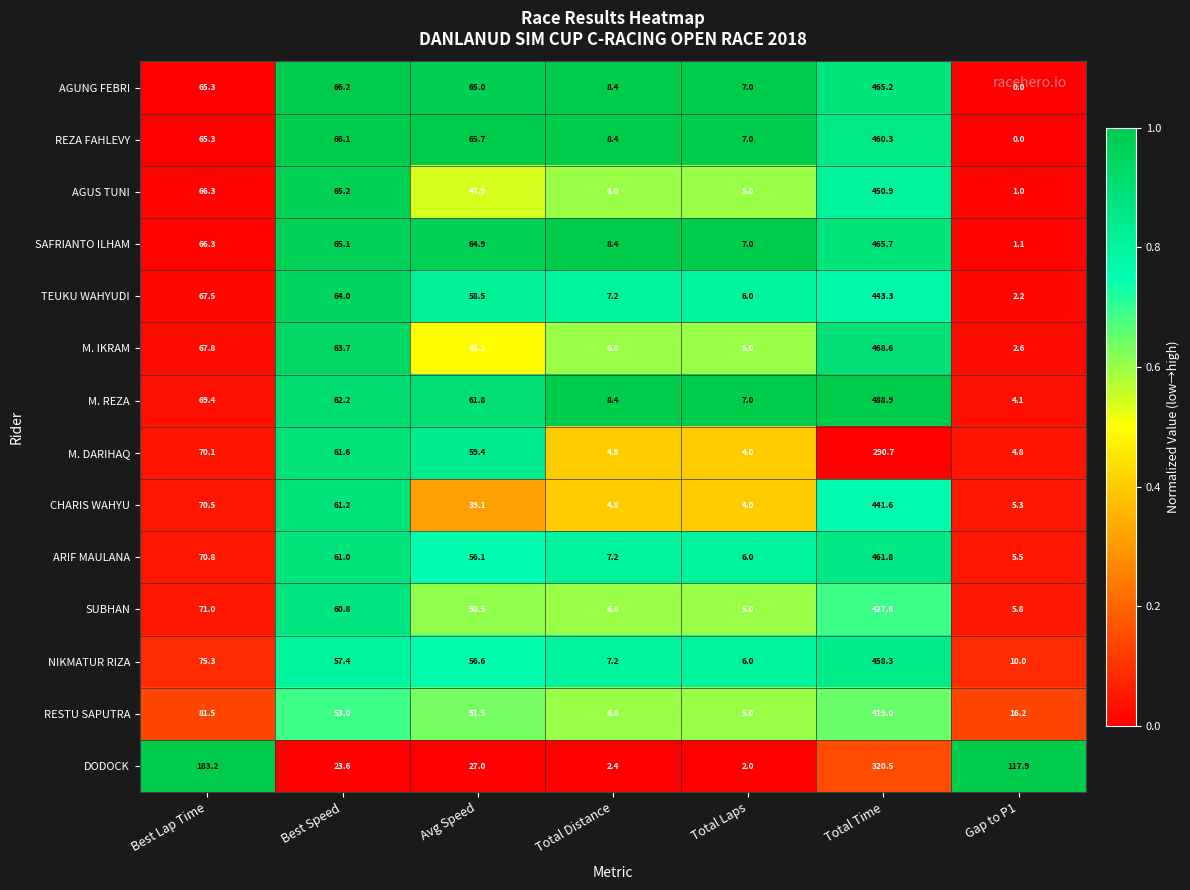

List the series in order of their peak value, highest first.

M. REZA, M. IKRAM, SAFRIANTO ILHAM, AGUNG FEBRI, ARIF MAULANA, REZA FAHLEVY, NIKMATUR RIZA, AGUS TUNI, TEUKU WAHYUDI, CHARIS WAHYU, SUBHAN, RESTU SAPUTRA, DODOCK, M. DARIHAQ